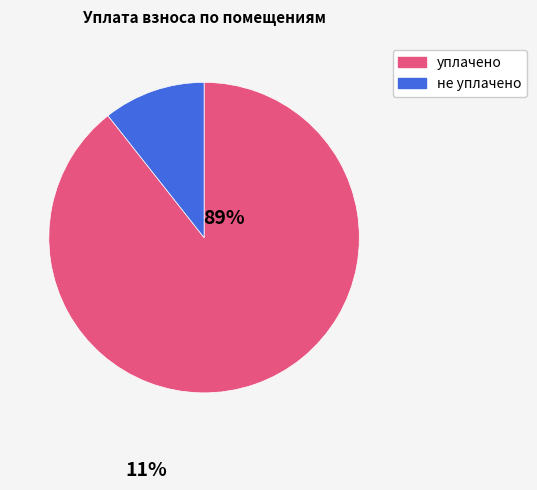

True or false: не уплачено accounts for 21% of the total.

False